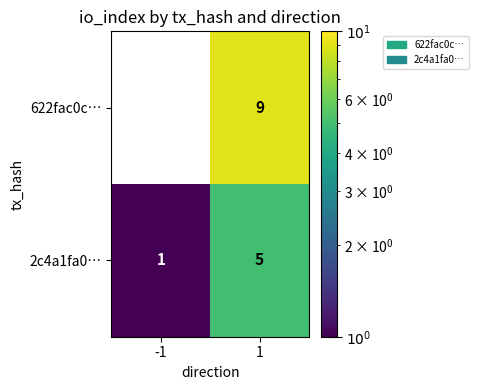

How many distinct data groups are displayed?

2